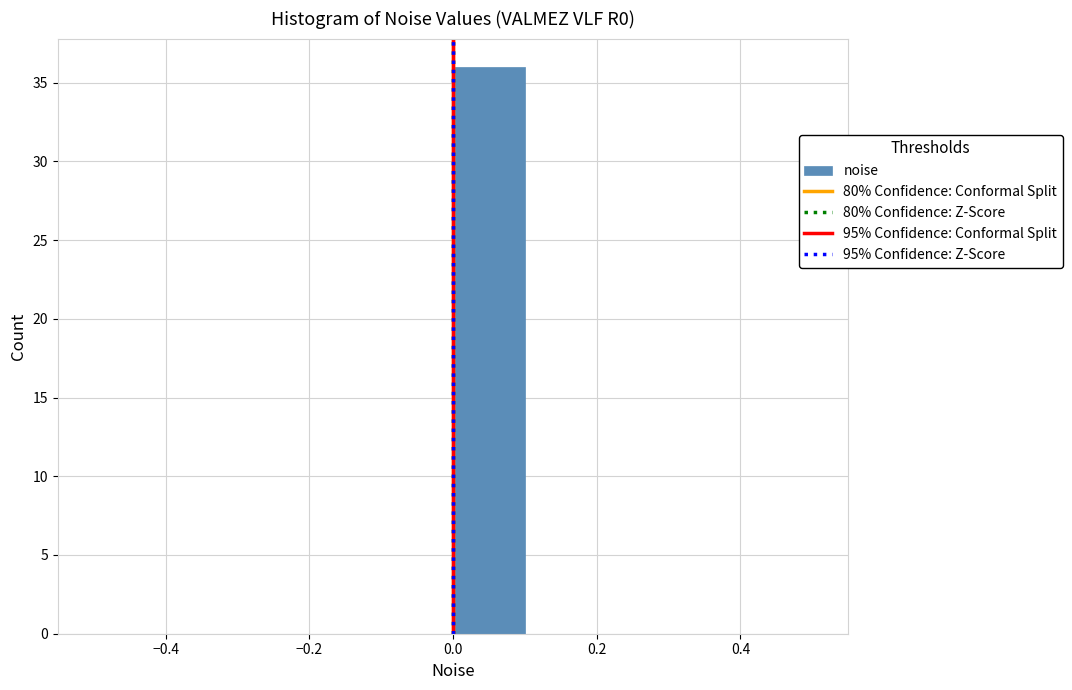

Which range on the x-axis has the tallest bar?

0.0 to 0.1